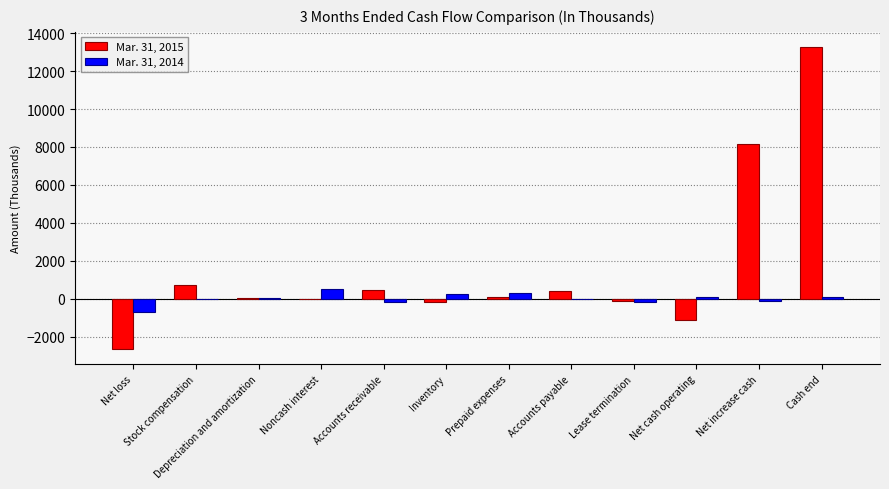

Which series has the largest range (max minus min)?

Mar. 31, 2015